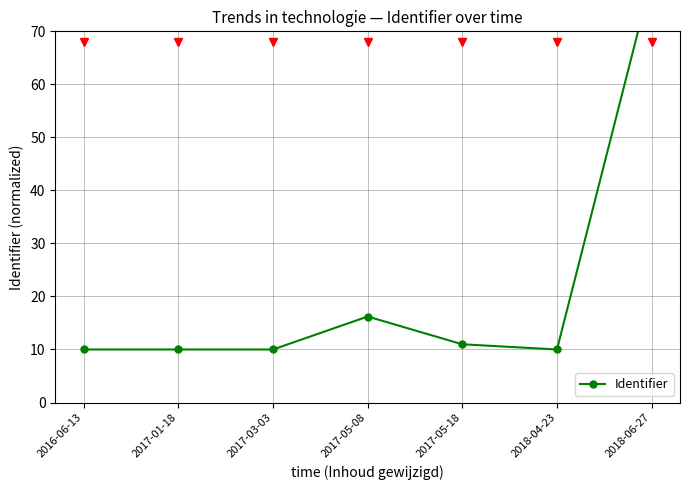

What is the label of the 5th point from the left?

2017-05-18